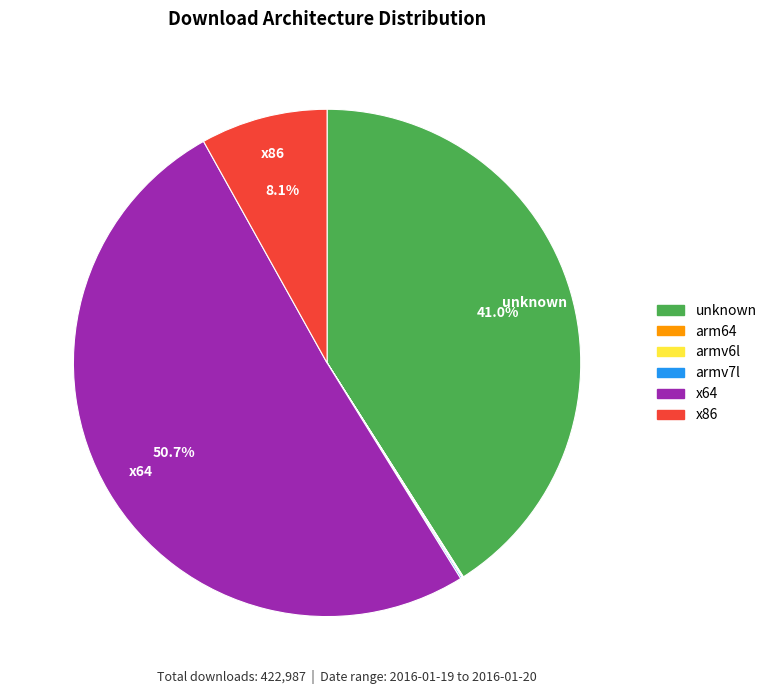

Is there any slice that represents more than half of the pie?

Yes